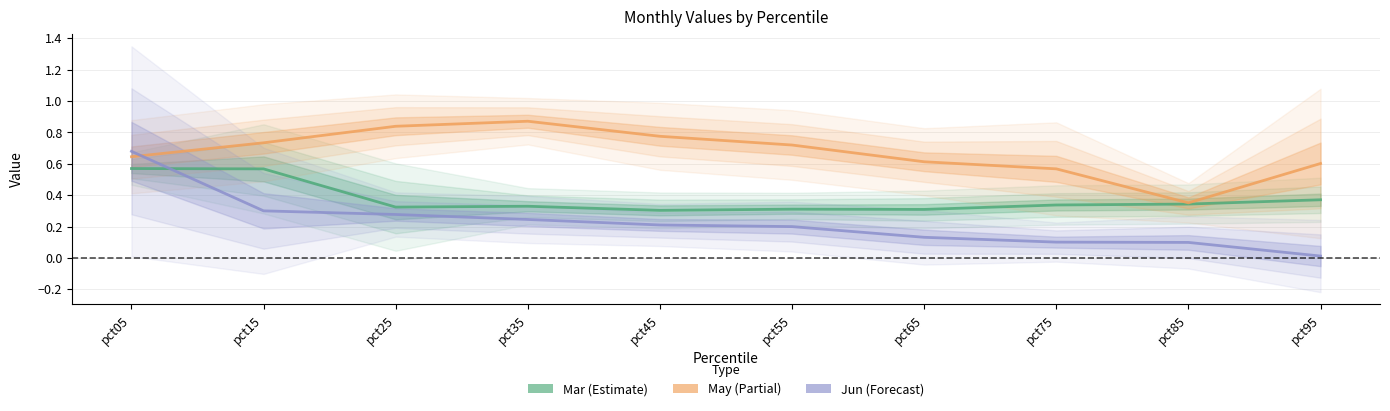

What is the difference between the maximum and minimum values in the Mar series?

0.3